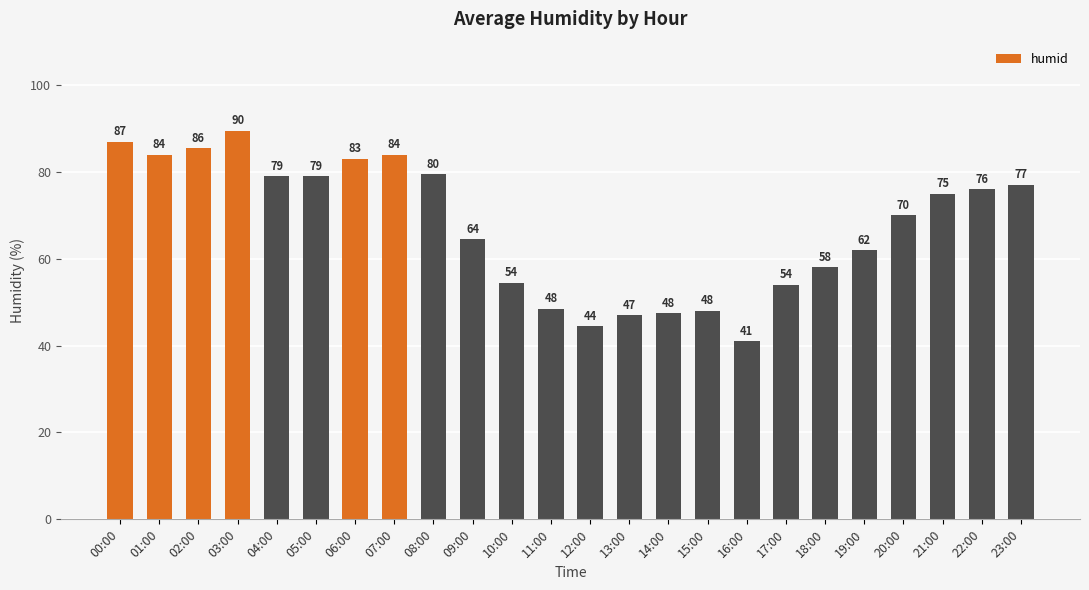

How many series are shown in this chart?

1